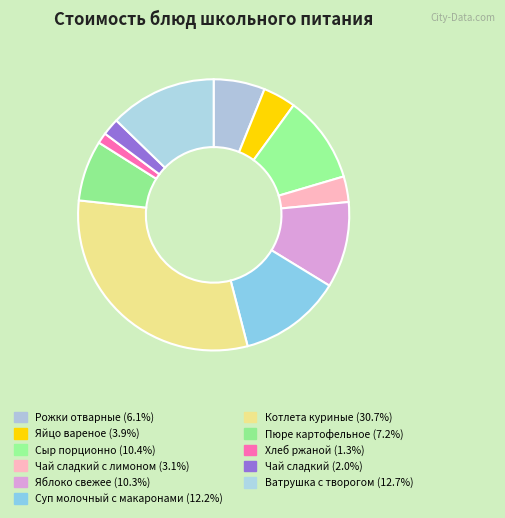

Count the number of slices in the pie.

11